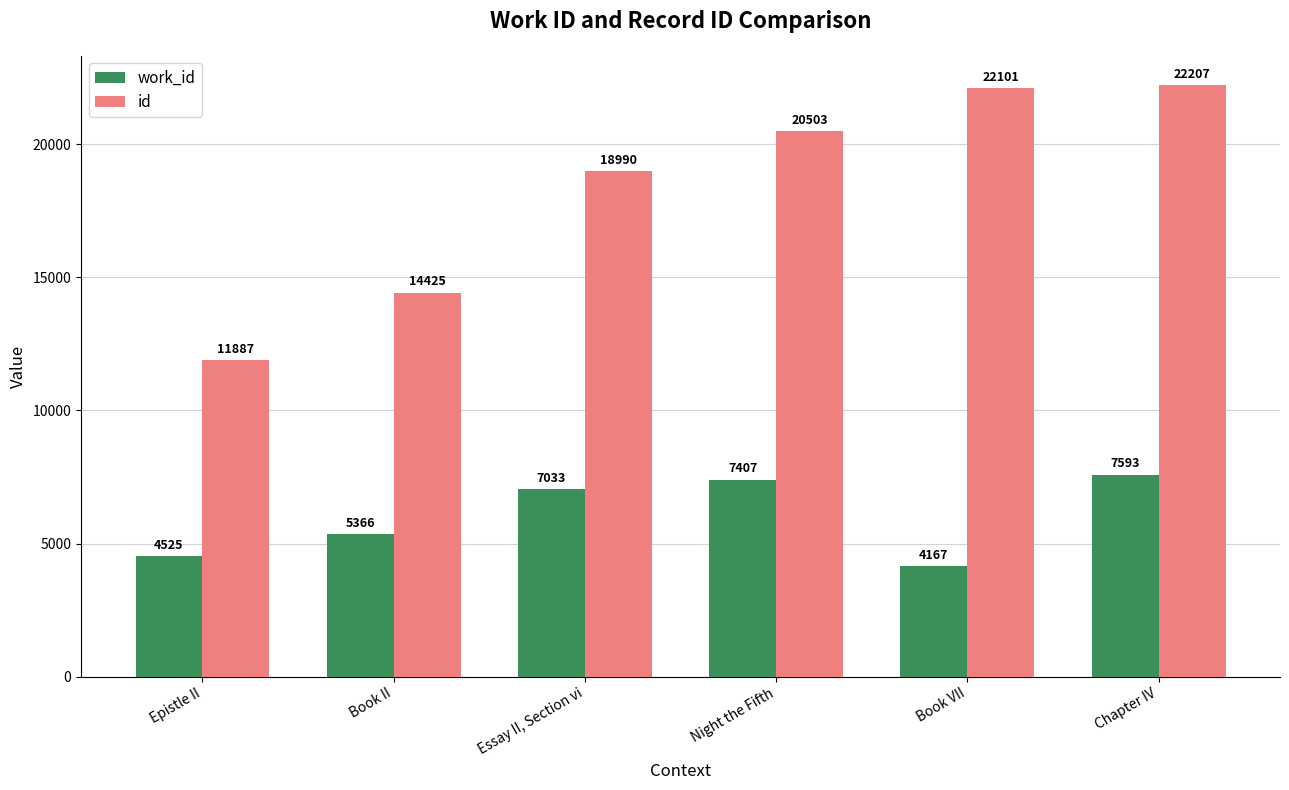

Reading right to left, list all the values displayed in this chart.

work_id: 7593	4167	7407	7033	5366	4525
id: 22207	22101	20503	18990	14425	11887